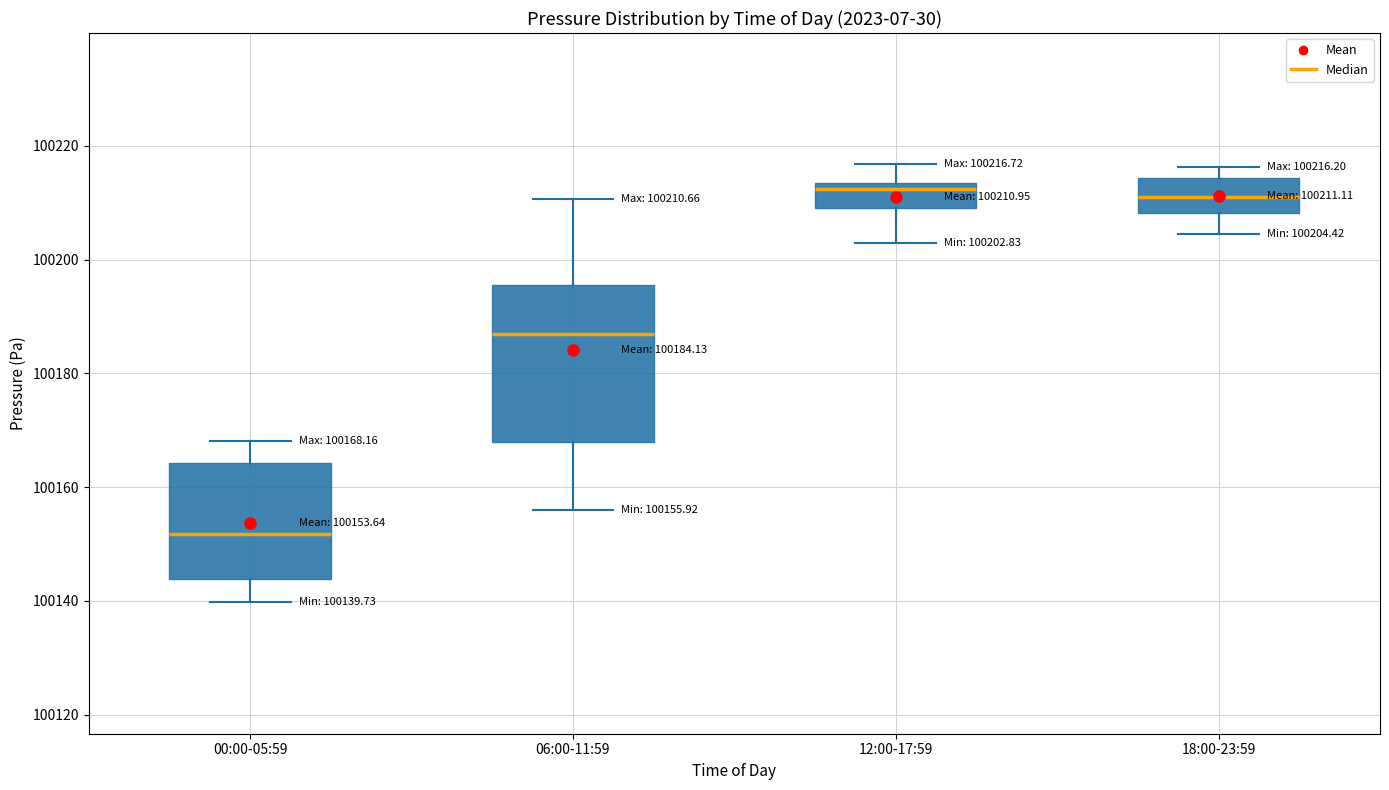

Comparing the boxes themselves (not the whiskers), which one is the tallest?

06:00-11:59